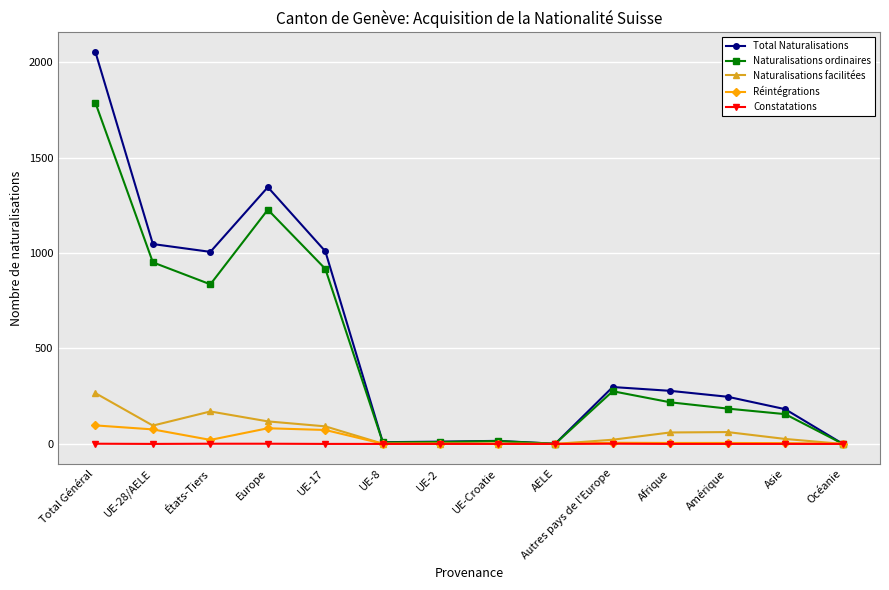

How many categories are shown in the chart?

14